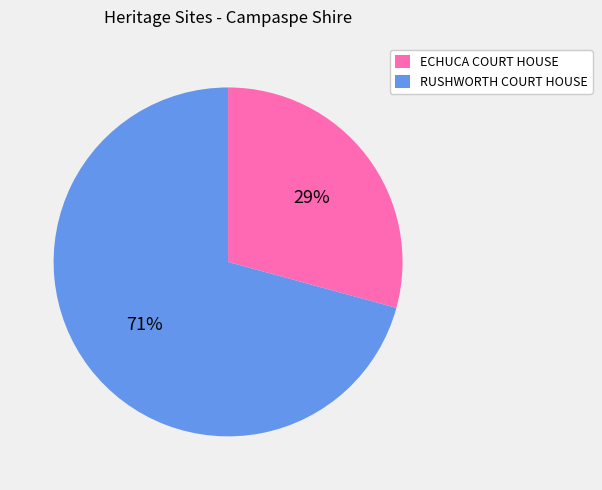

Count the number of slices in the pie.

2